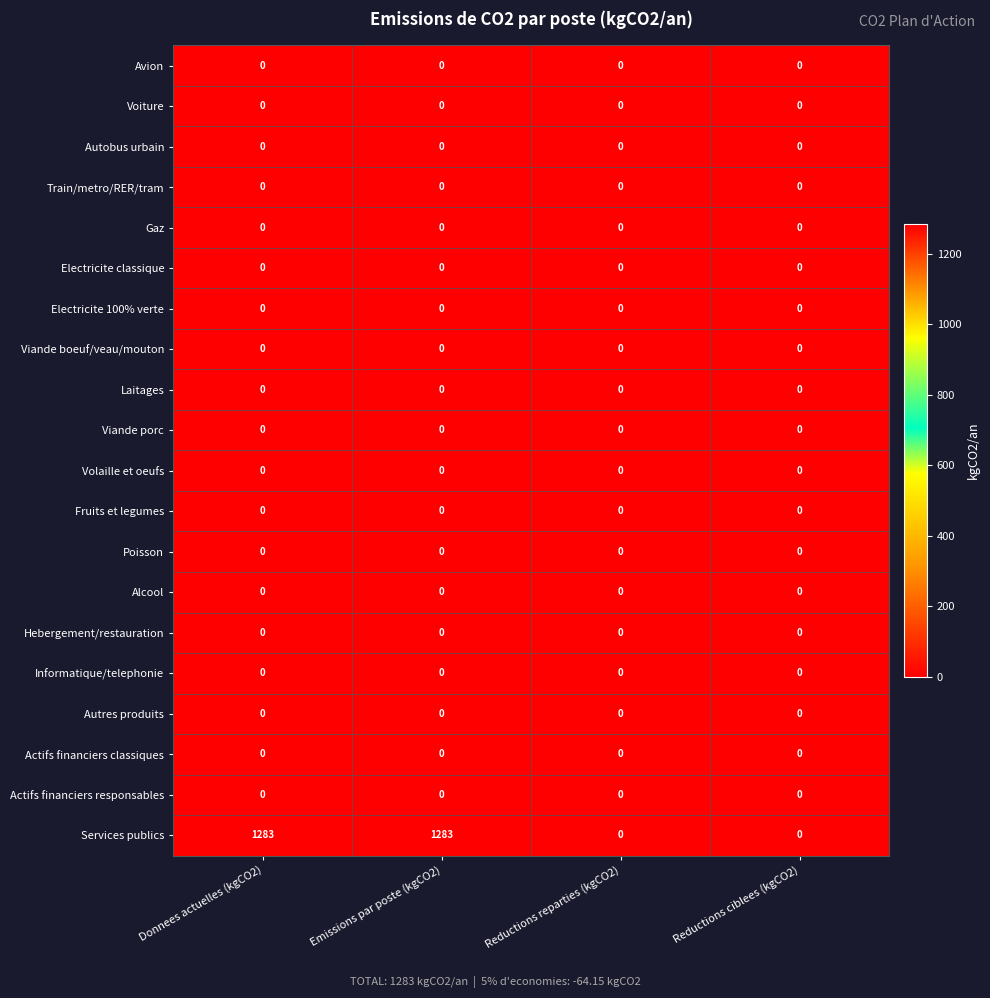

True or false: Train/metro/RER/tram has a value of 0 at Reductions ciblees (kgCO2).

True